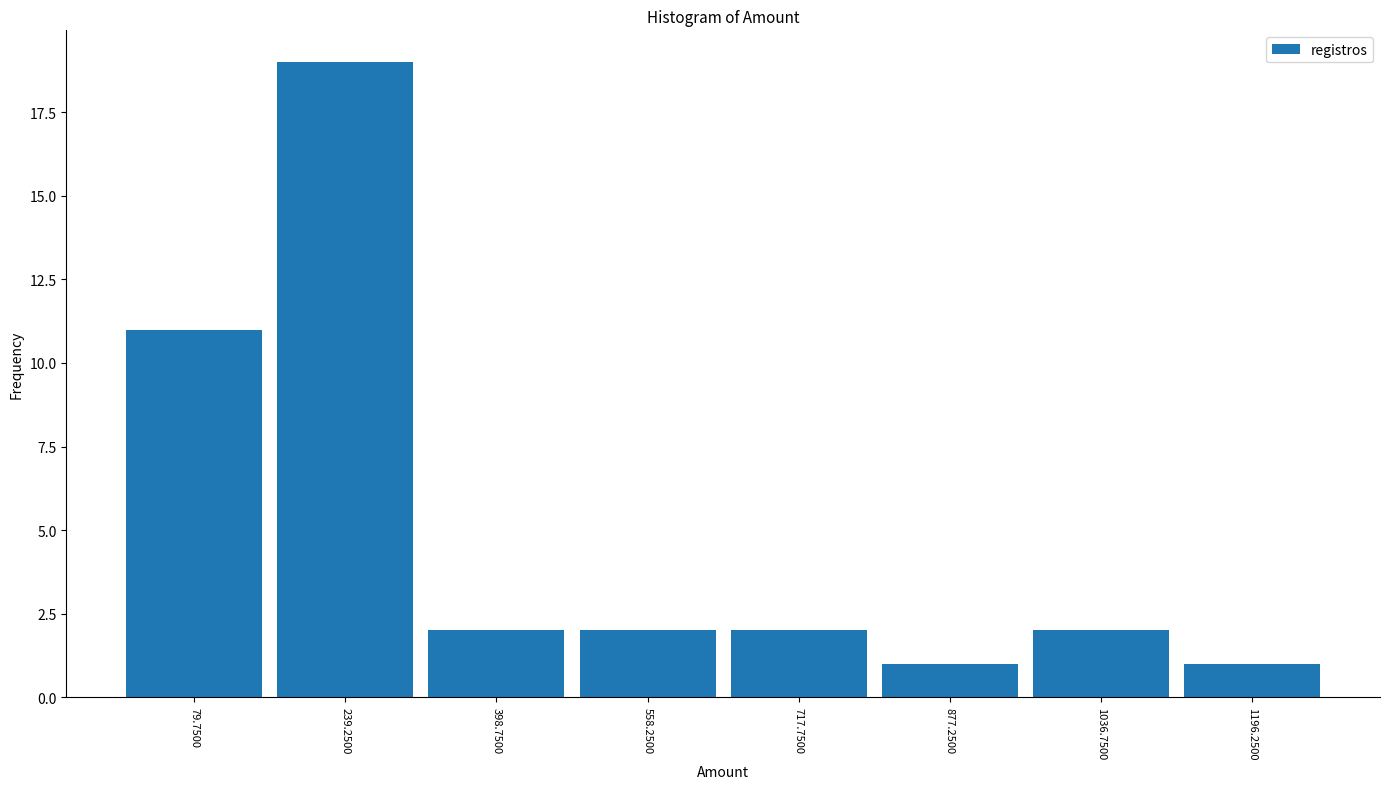

Reading left to right, list every bar in this chart as the range it spans on the x-axis followed by its height. Neither the bar edges nor the heights are printed on the chart, so give them approximately, as read against the axes.

0 to 160: 11
160 to 320: 19
320 to 480: 2
480 to 640: 2
640 to 800: 2
800 to 960: 1
960 to 1120: 2
1120 to 1280: 1